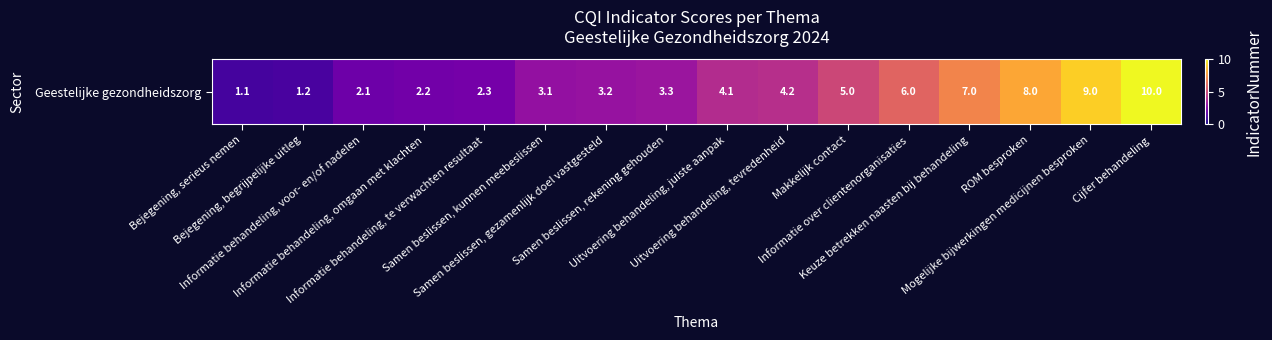

What is the change in value from Bejegening, serieus nemen to Makkelijk contact?

+3.9